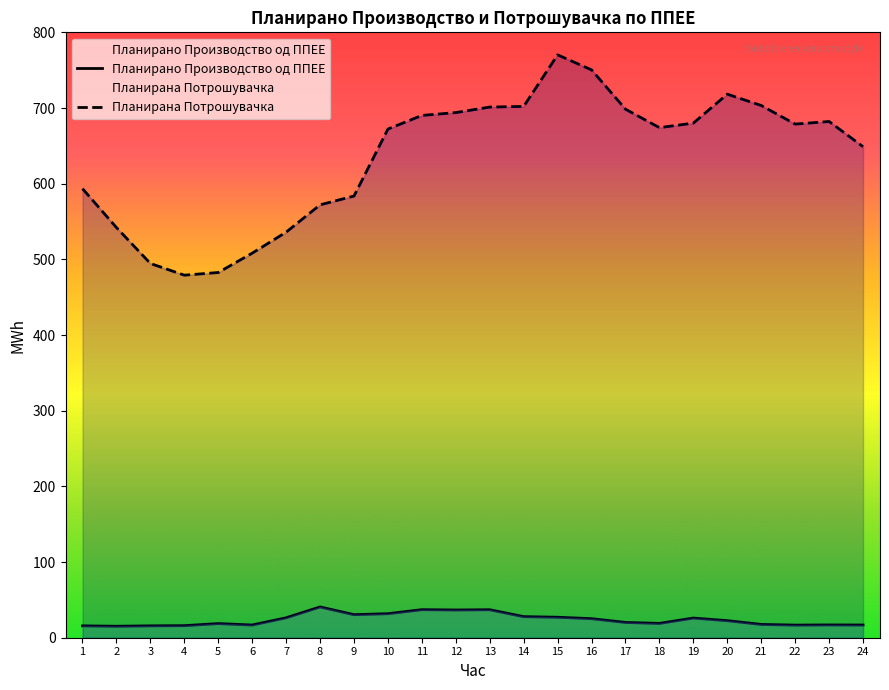

How many values in the Планирано Производство од ППЕЕ series exceed 22?

12